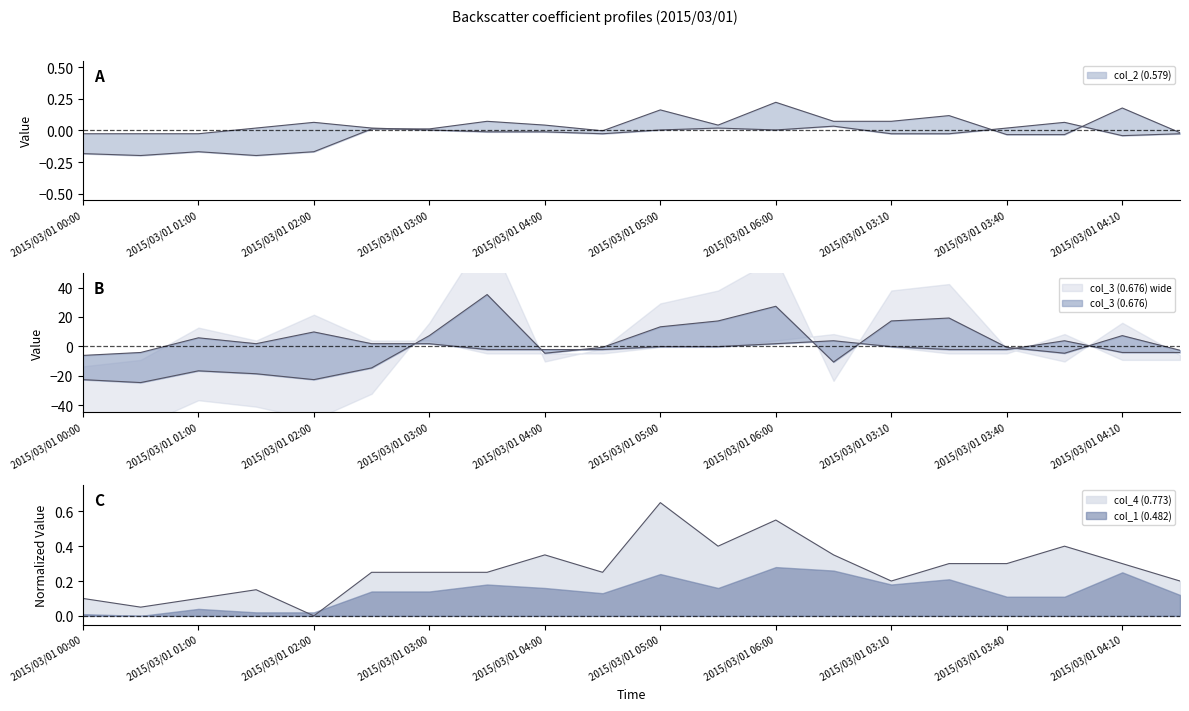

At which category is the sum across all series the highest?

2015/03/01 03:30